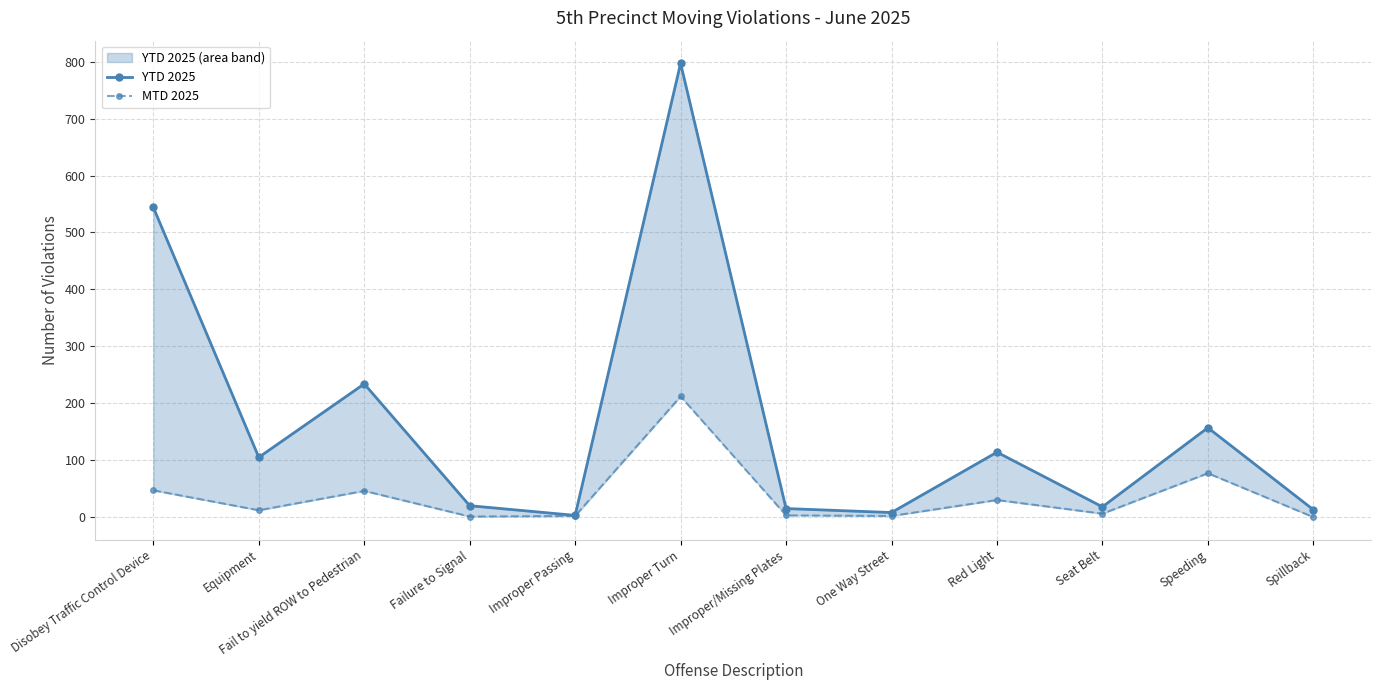

Reading right to left, extract all data points from this chart.

YTD 2025: Spillback=13	Speeding=157	Seat Belt=18	Red Light=114	One Way Street=8	Improper/Missing Plates=15	Improper Turn=797	Improper Passing=3	Failure to Signal=20	Fail to yield ROW to Pedestrian=234	Equipment=105	Disobey Traffic Control Device=544
MTD 2025: Spillback=0	Speeding=77	Seat Belt=6	Red Light=30	One Way Street=2	Improper/Missing Plates=3	Improper Turn=212	Improper Passing=2	Failure to Signal=1	Fail to yield ROW to Pedestrian=46	Equipment=12	Disobey Traffic Control Device=47